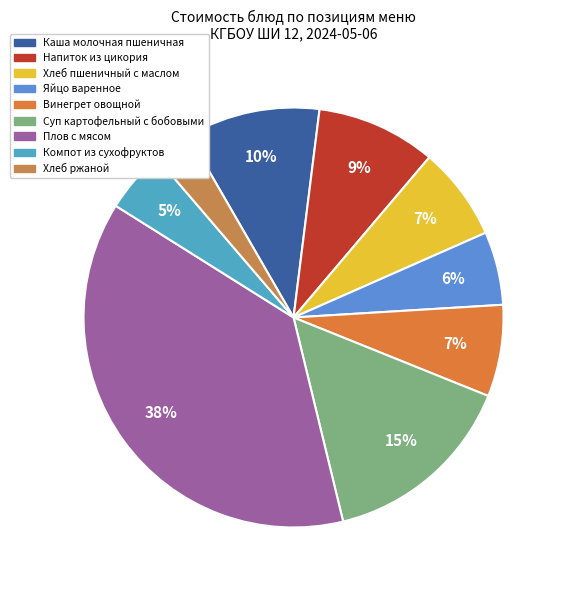

What is the total percentage of Напиток из цикория and Яйцо варенное?

14.9%